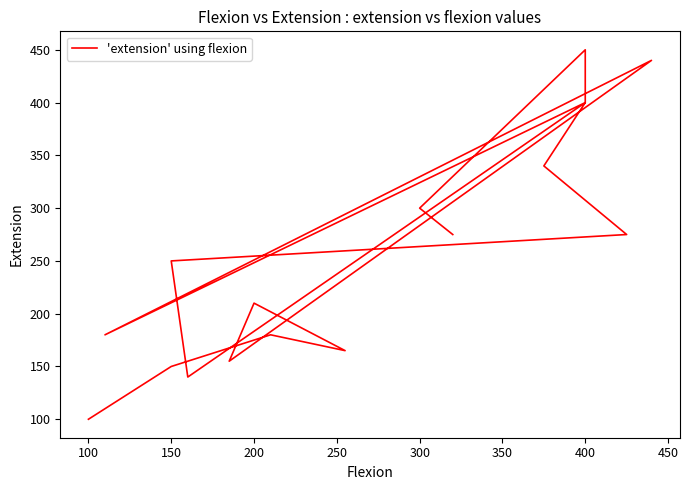

What is the difference between the values at 300 and 400?

100